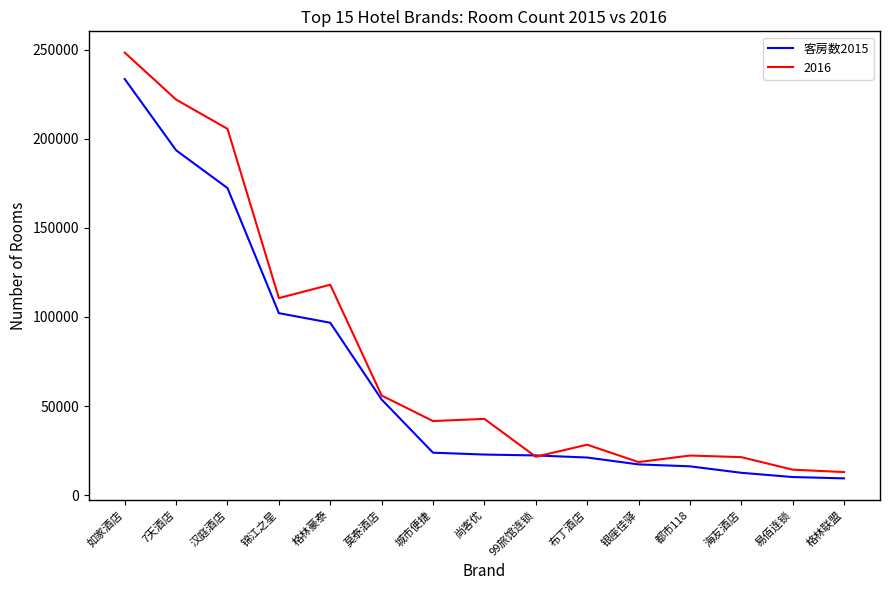

Which series has the largest range (max minus min)?

2016